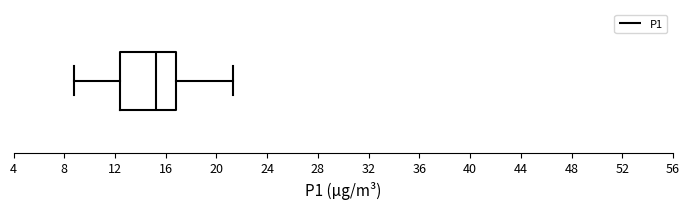

Read this box plot against the x-axis: the position of the median line, the range covered by the box, and the ends of both whiskers. The values are not printed on the chart, so give them approximately, as read against the axis.

median 15.0, box 12.5 to 17.0, whiskers 9.0 to 21.5